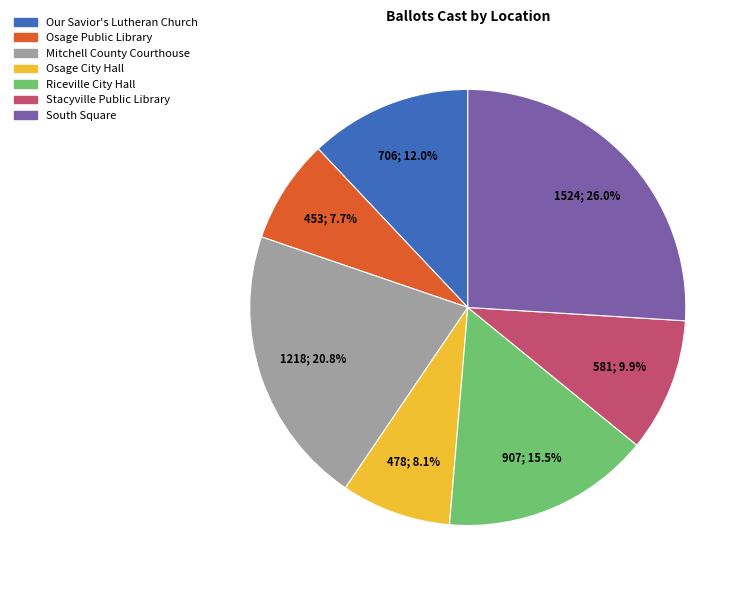

What is the ratio of the value at South Square to the value at Stacyville Public Library?

2.6